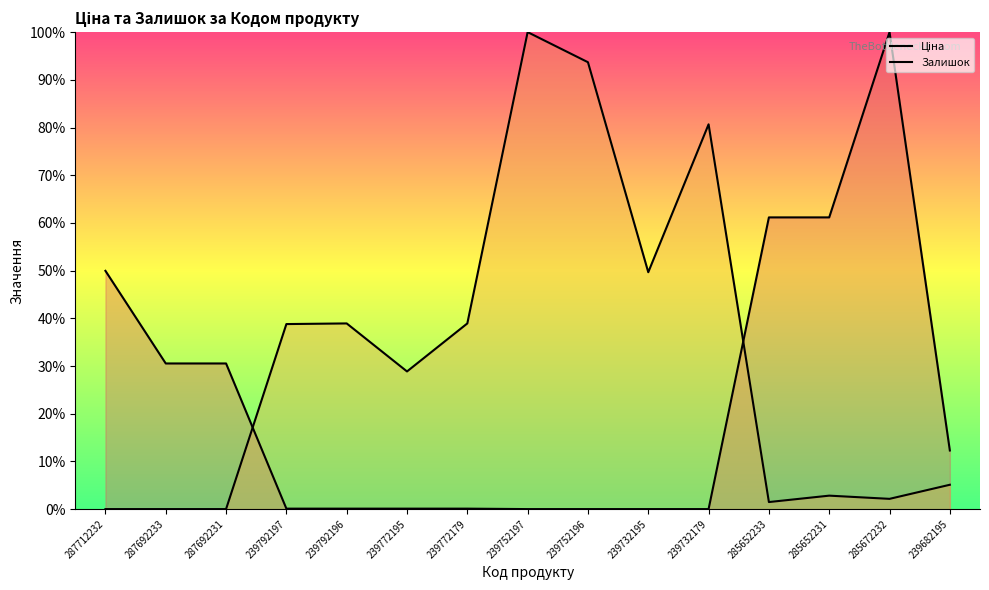

How many interior local valleys does the Залишок series have?

4